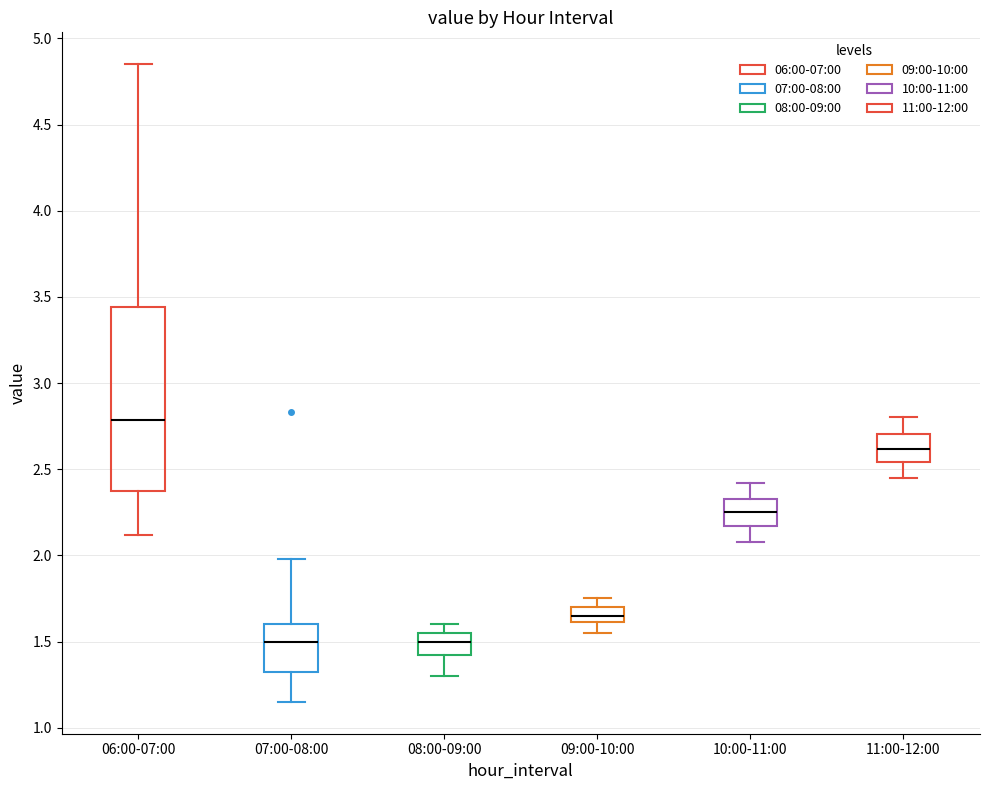

Which box's median line is the highest?

06:00-07:00